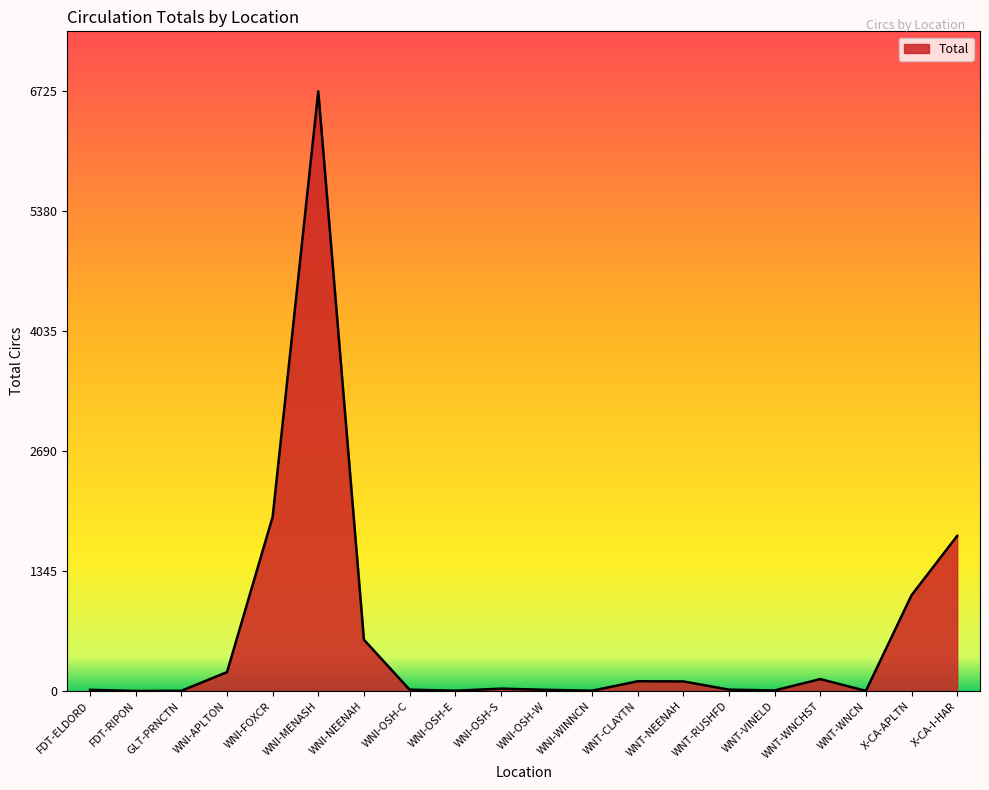

True or false: the data shows 6725 at WNI-MENASH.

True